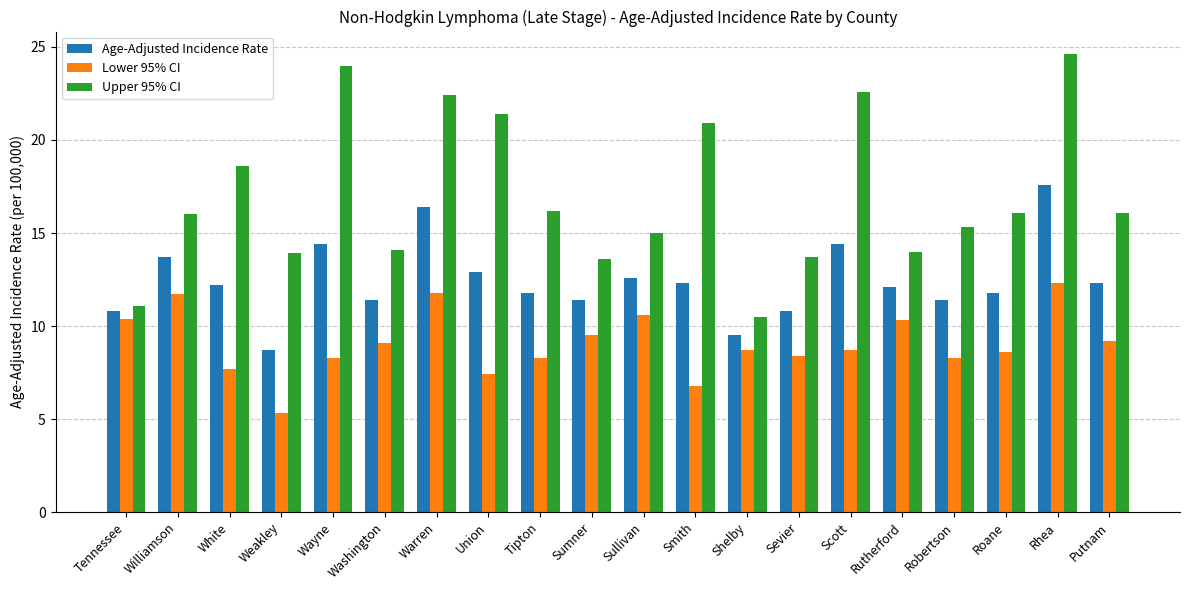

Where does the Lower 95% CI series first go above 8?

Tennessee